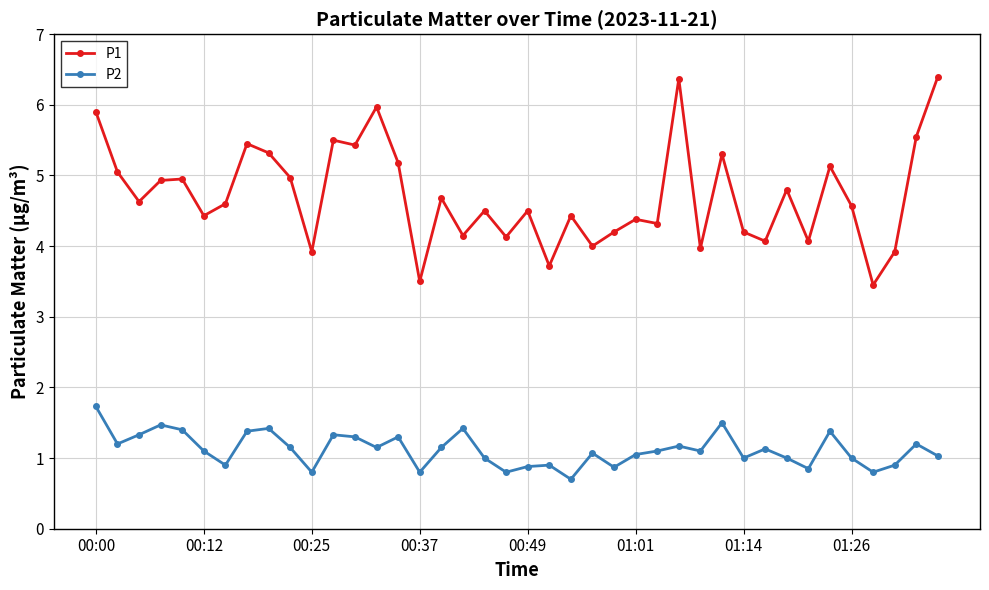

Rank the series by their maximum value, from lowest to highest.

P2, P1